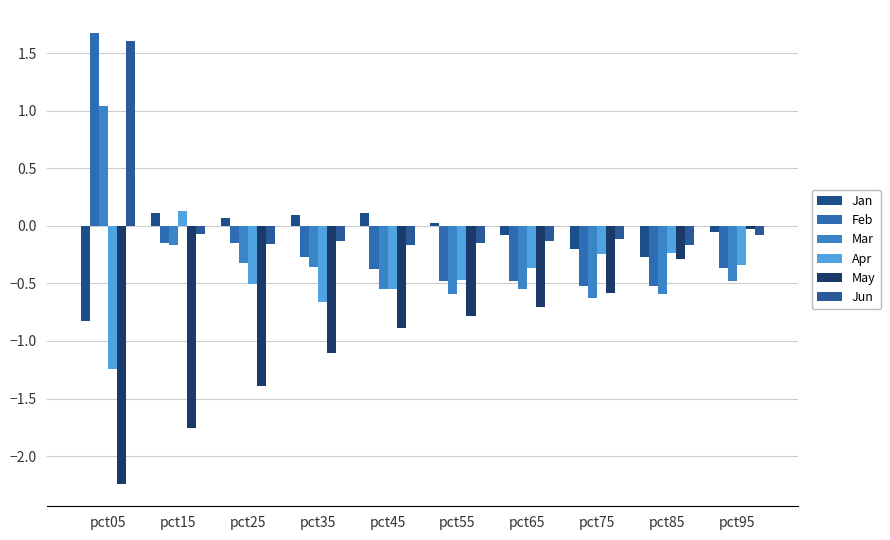

What is the total value across all series at pct55?

-2.5